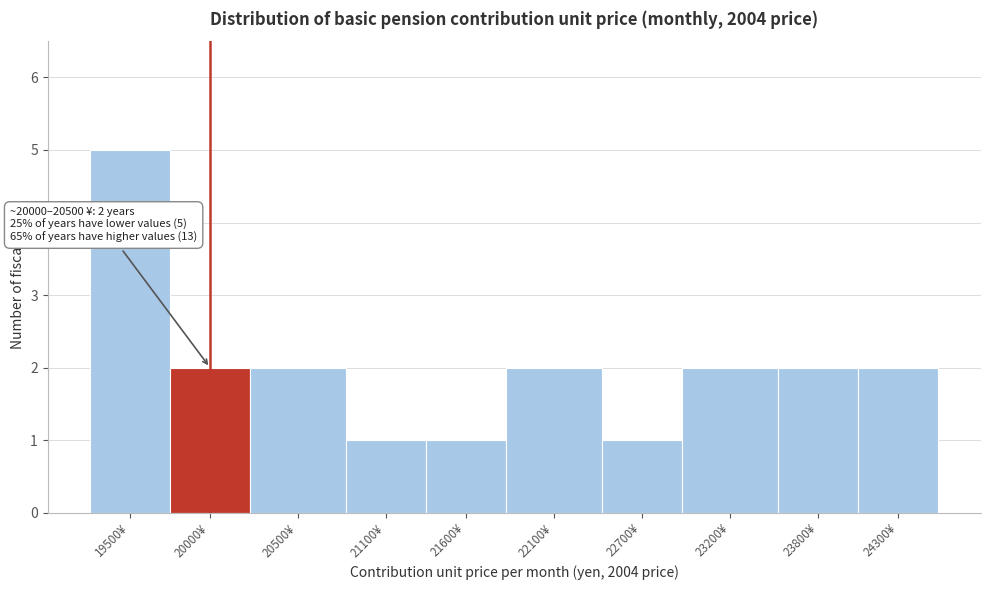

Reading right to left, transcribe all the data shown in this chart.

2	2	2	1	2	1	1	2	2	5